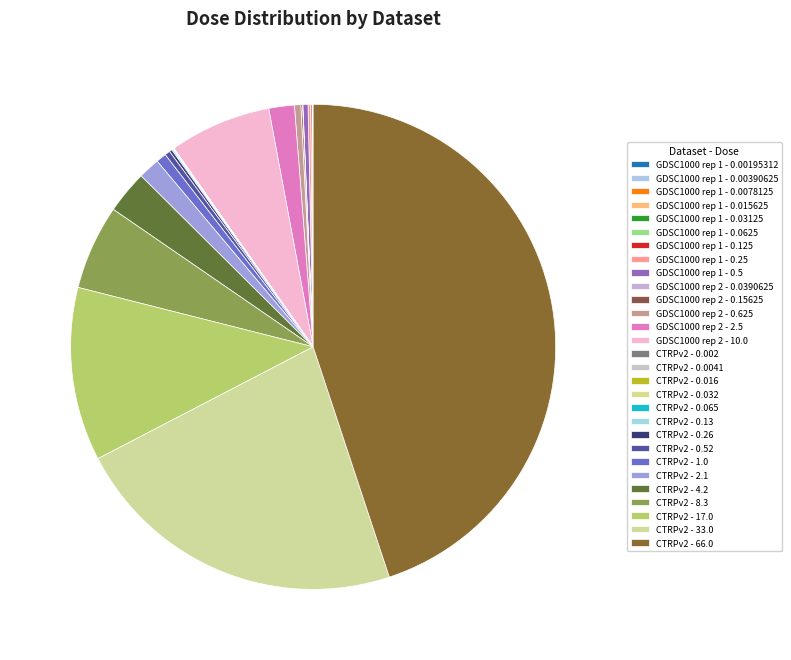

Is GDSC1000 rep 1 - 0.03125 the majority of the pie?

No